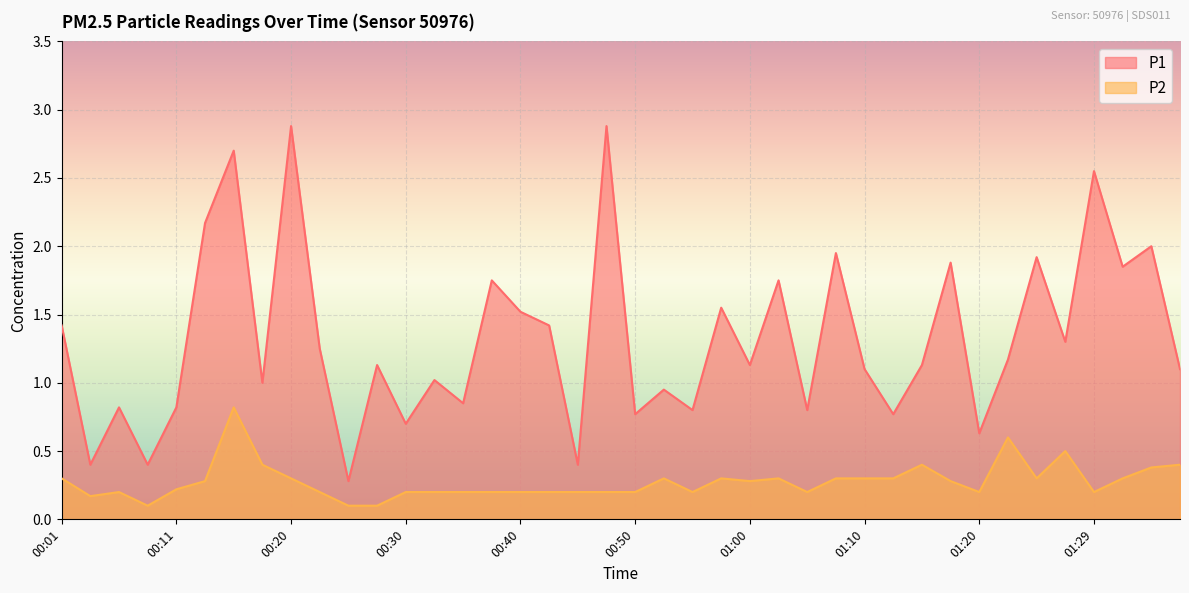

At which category does the chart reach its peak across all series?

00:20